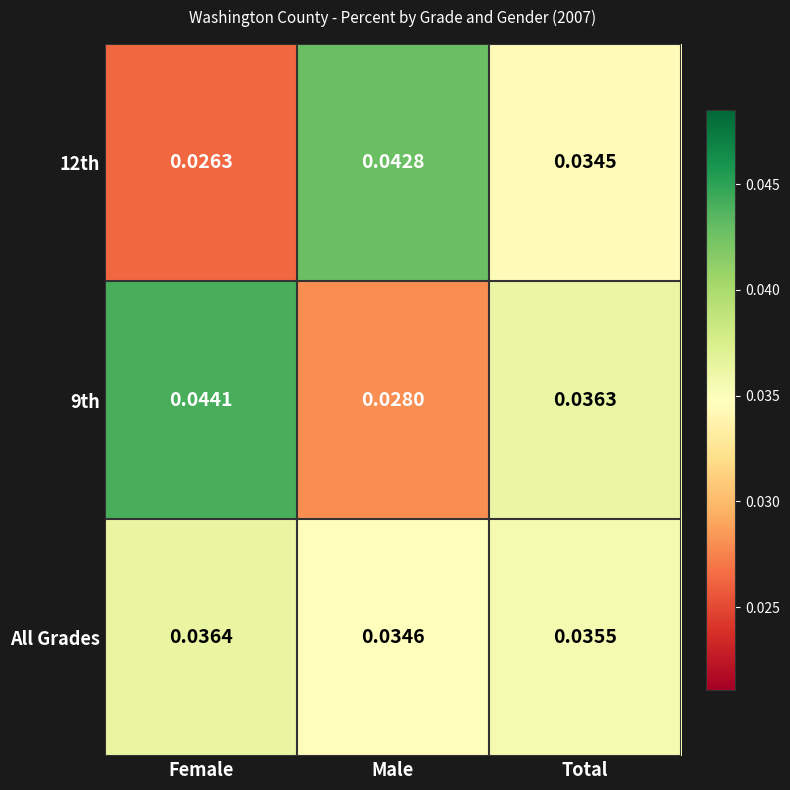

Between Female and Male, which series saw the biggest shift?

12th